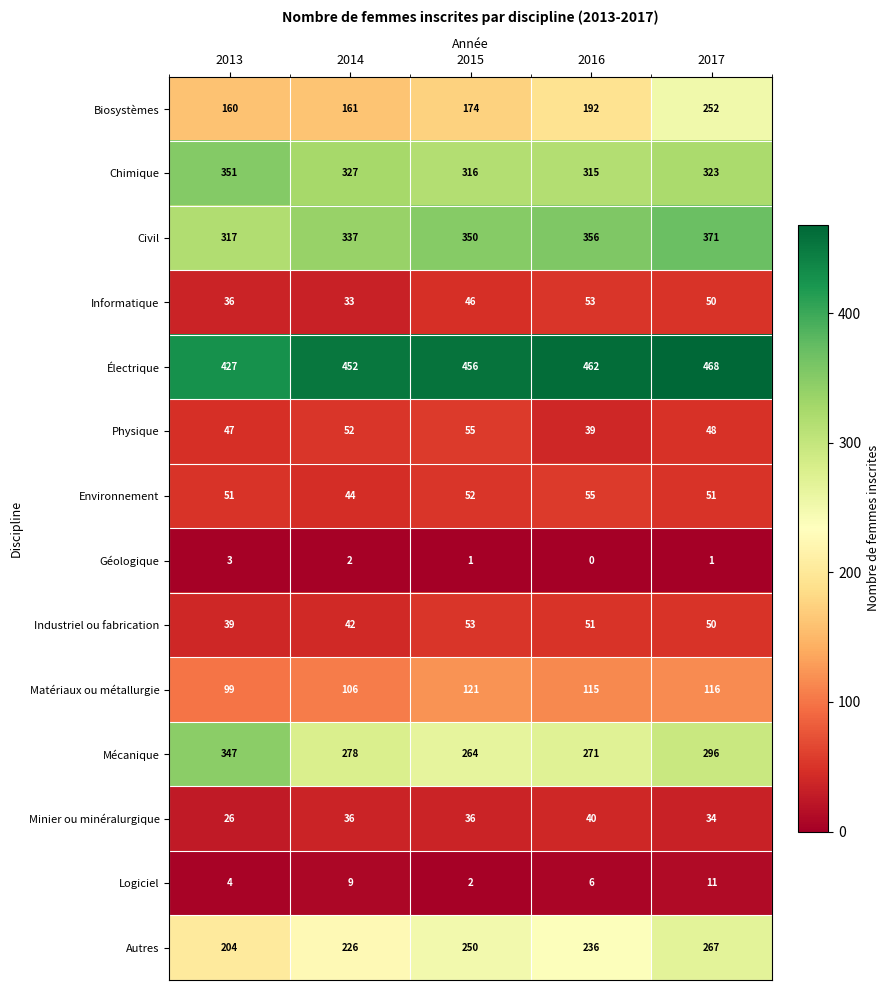

What is the difference between the maximum and minimum values in the Physique series?

16